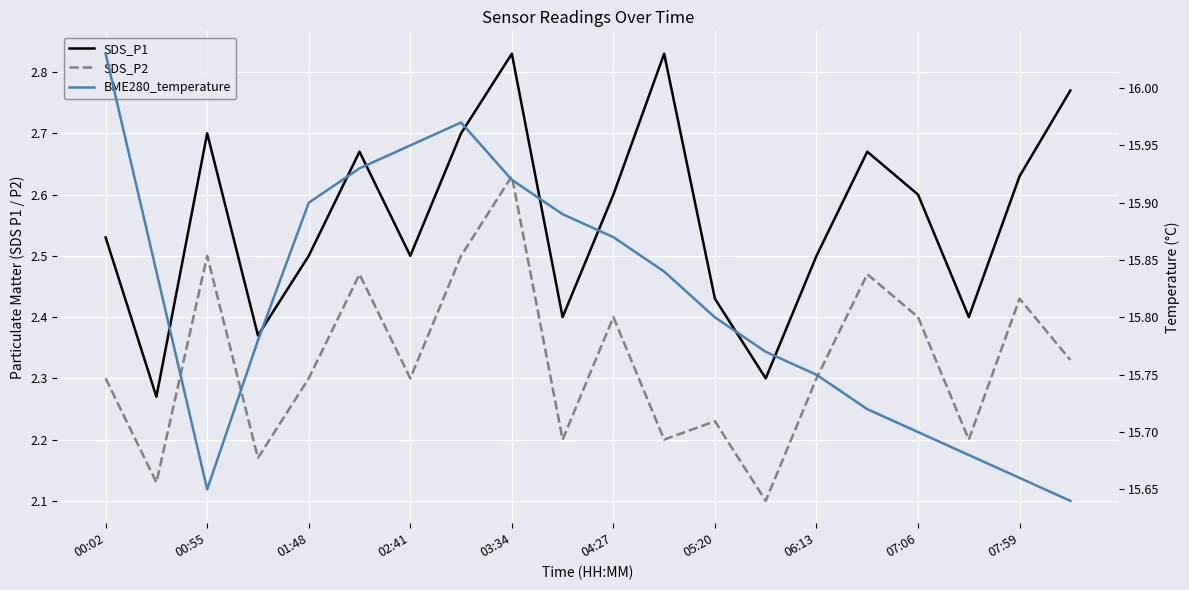

What is the minimum value for SDS_P2?

2.1